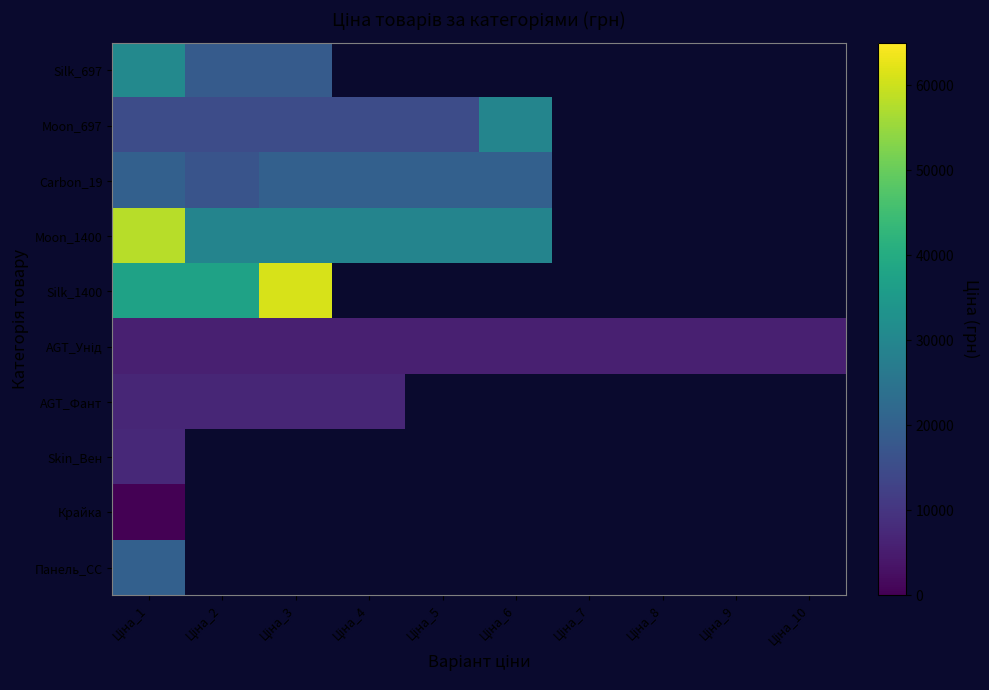

How many data points in Moon_697 are less than 29548?

5